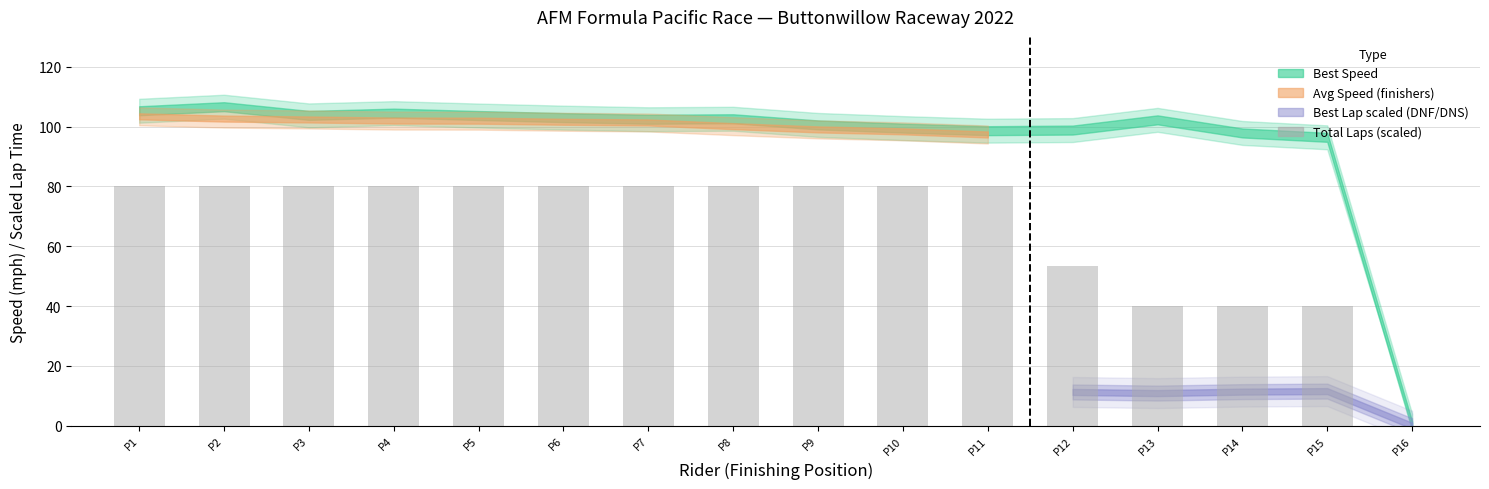

What is the change in value from P11 to P12?

-26.7